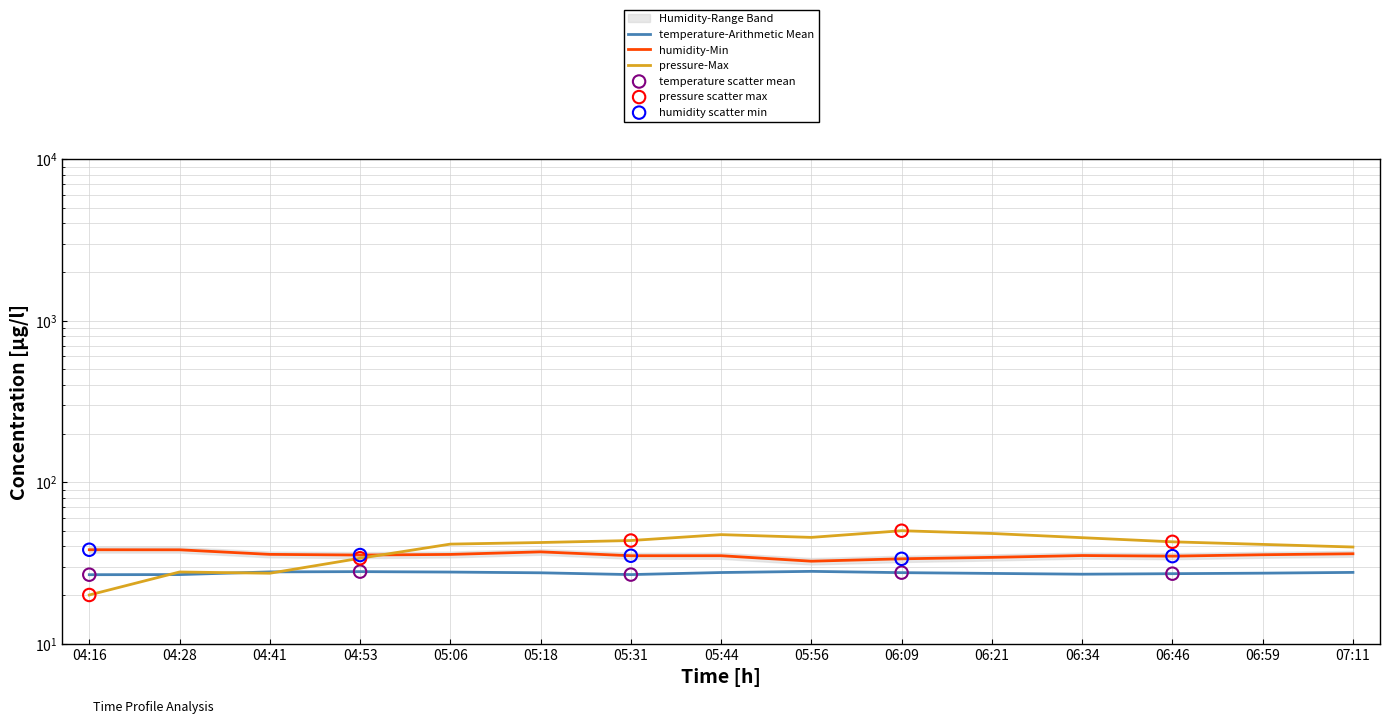

Which series contains the lowest Y value?

pressure_scaled